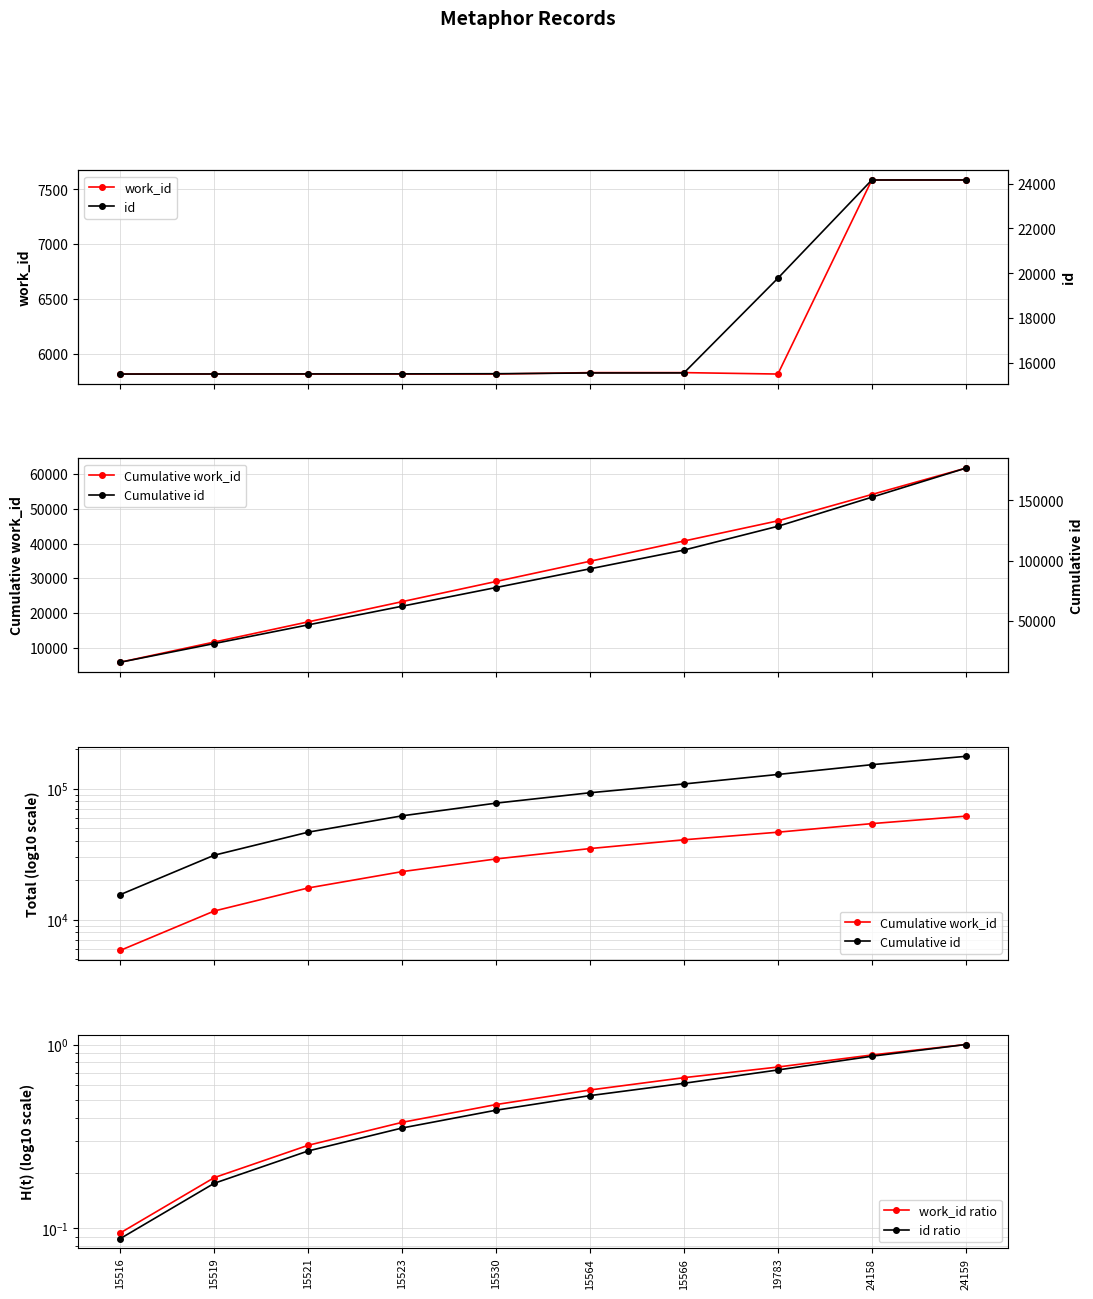

What is the minimum value for work_id ratio?

0.1